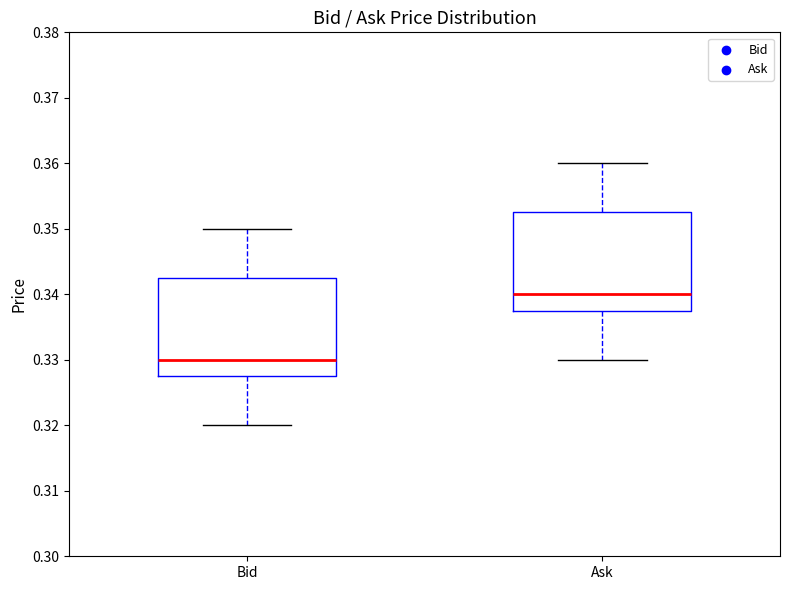

Reading left to right, transcribe this box plot: for each box, give where its median line is, the range the box spans, and where its two whiskers end, as read against the y-axis. The values are not printed on the chart, so give them approximately, as read against the axis.

Bid: median 0.330, box 0.328 to 0.343, whiskers 0.320 to 0.350
Ask: median 0.340, box 0.338 to 0.353, whiskers 0.330 to 0.360